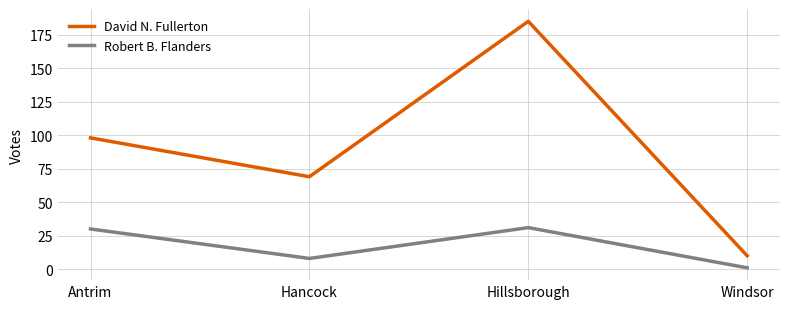

How many values in the Robert B. Flanders series are below 30?

2